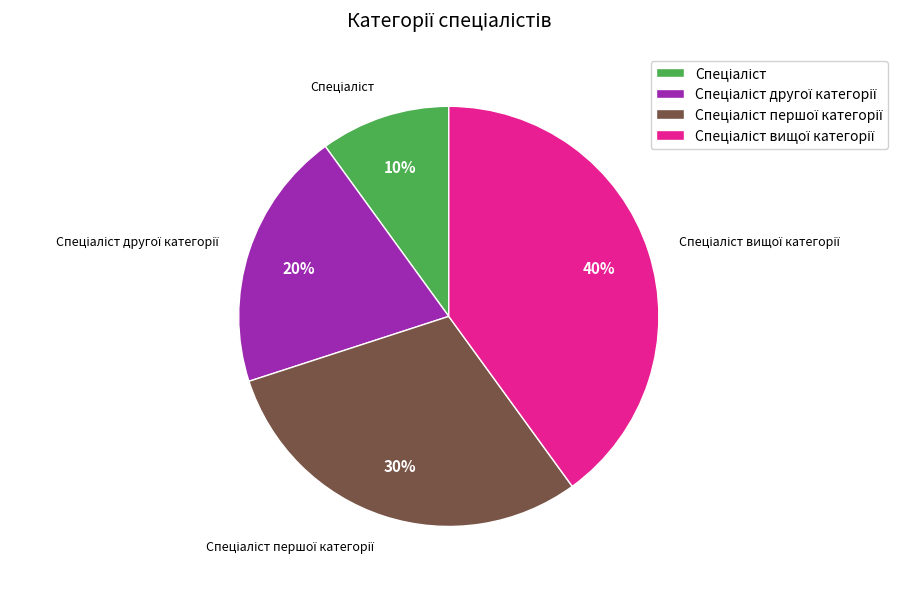

How many segments does this pie chart have?

4